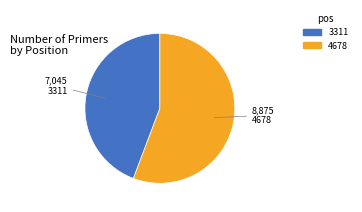

What is the majority slice?

4678